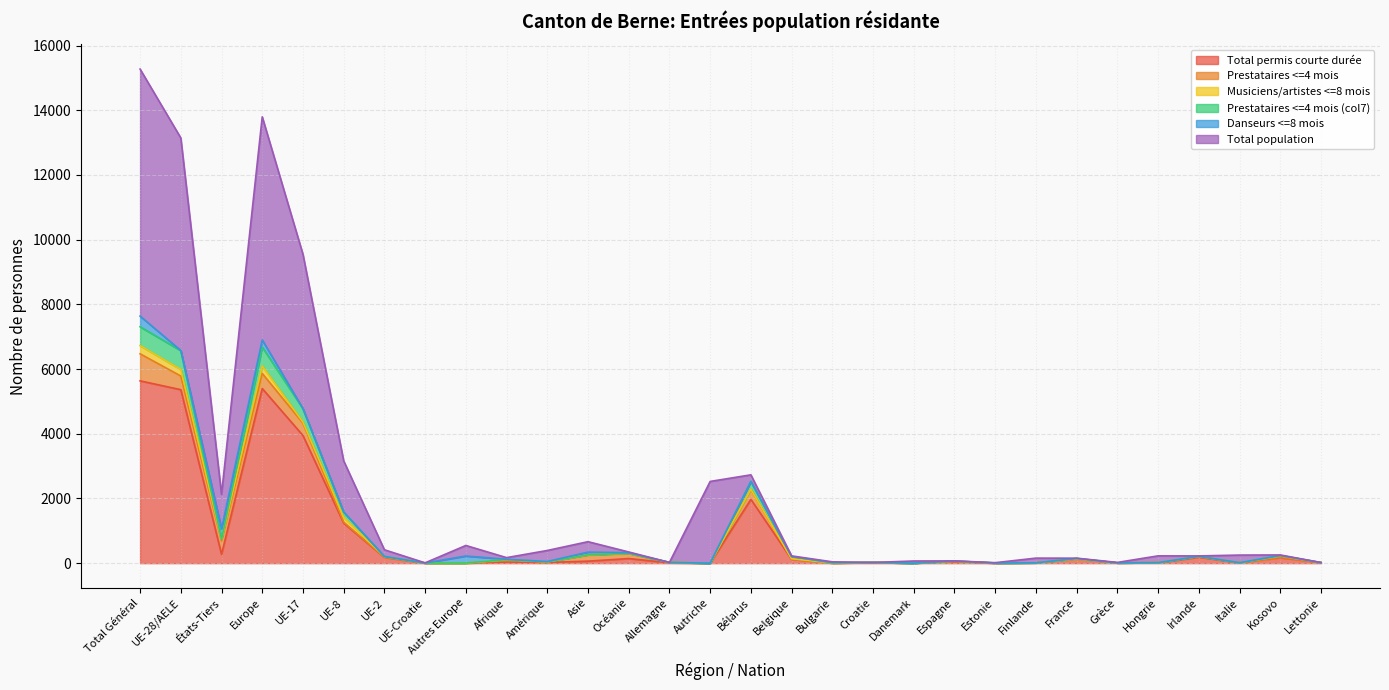

True or false: Musiciens/artistes <=8 mois and Total population intersect in this chart.

True